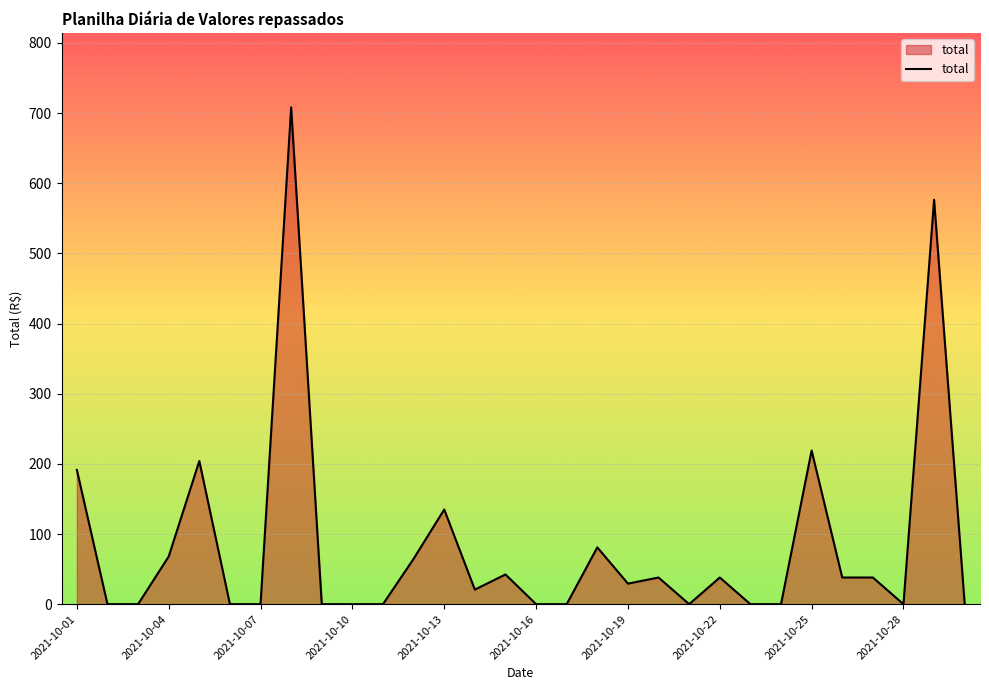

What is the difference between the second highest and second lowest values?

576.4